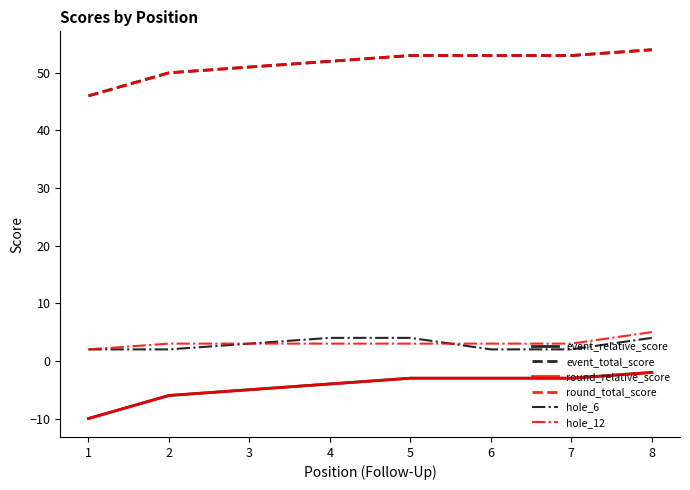

True or false: round_total_score and round_relative_score cross at least once.

False